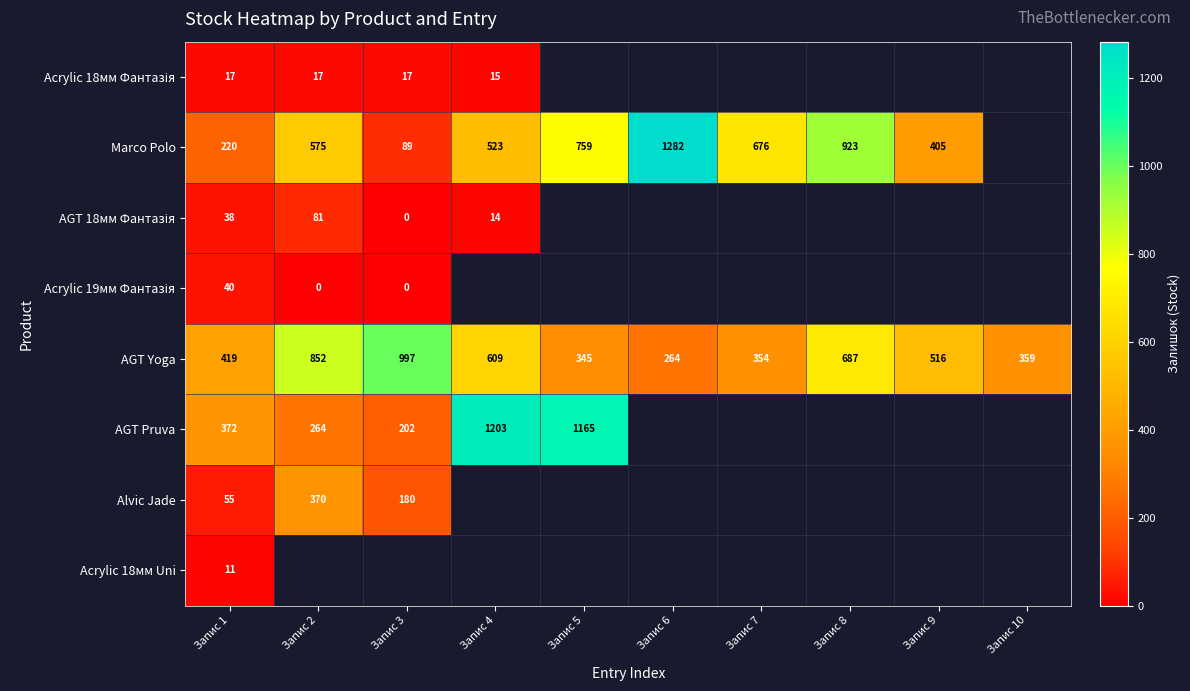

Where is AGT Yoga nearest to the value 630?

Запис 4